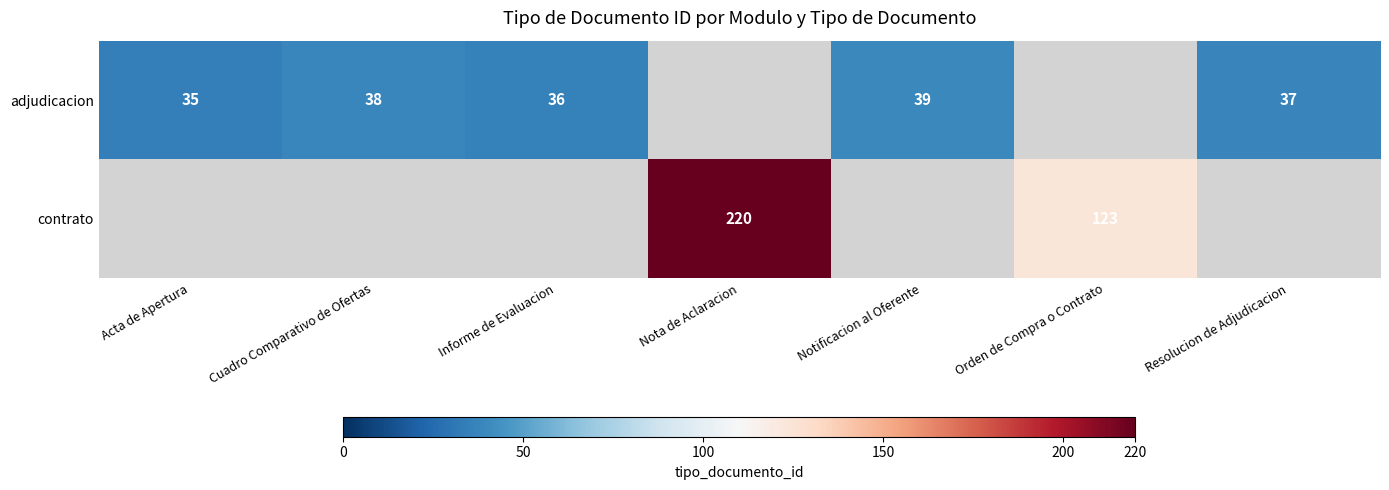

Is it true that contrato equals 375 at Nota de Aclaracion?

False